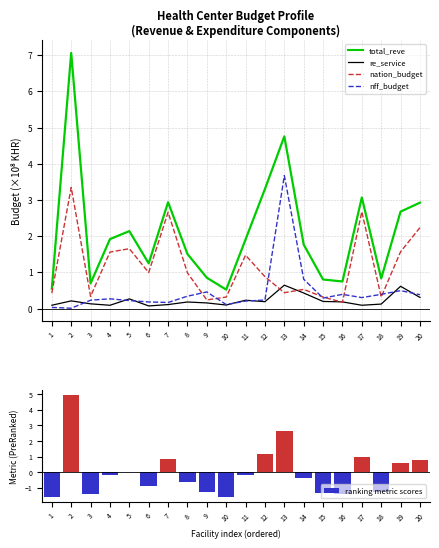

What value does the total_reve series have at 2?

7.1